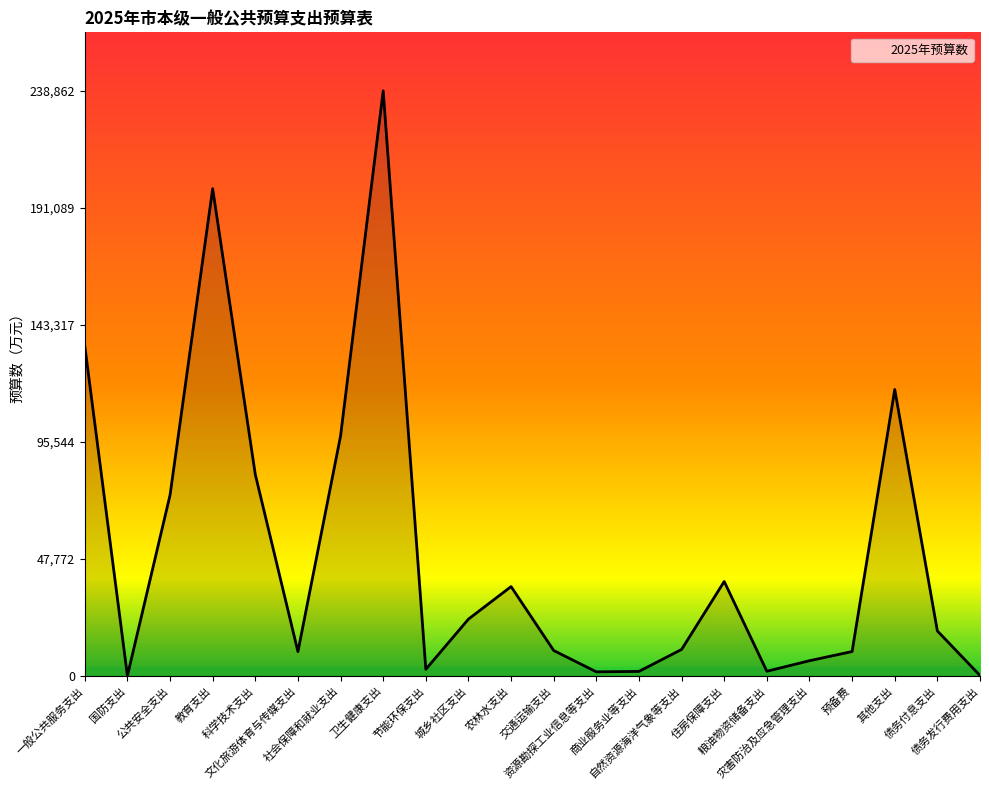

Where does the data first go above 18402?

一般公共服务支出